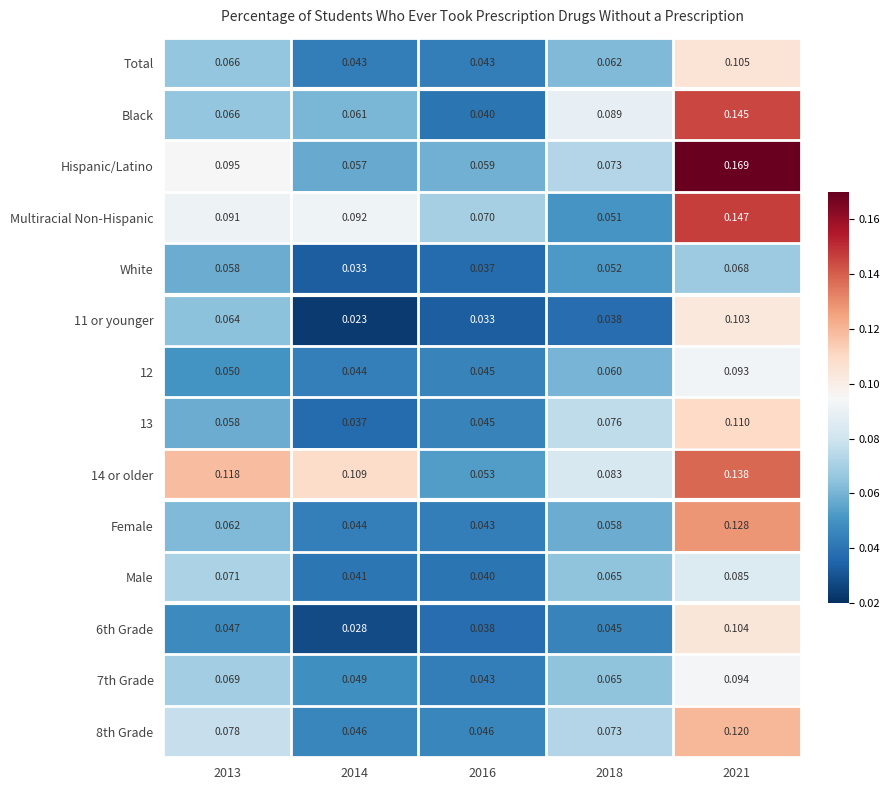

At which category is the sum across all series the highest?

2021